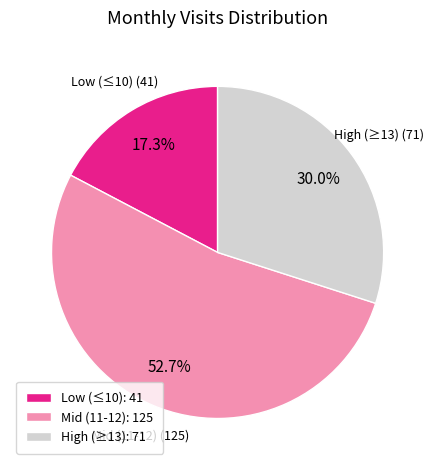

Is there any slice that represents more than half of the pie?

Yes